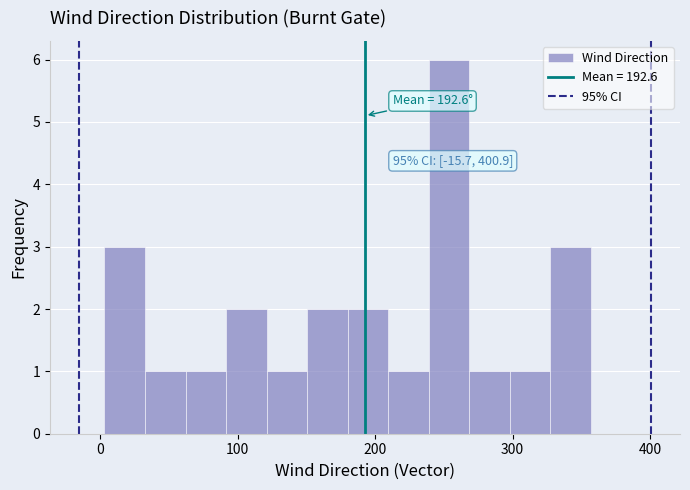

Around what value on the x-axis is the tallest bar? Give the approximate position of its centre, as read against the axis.

250